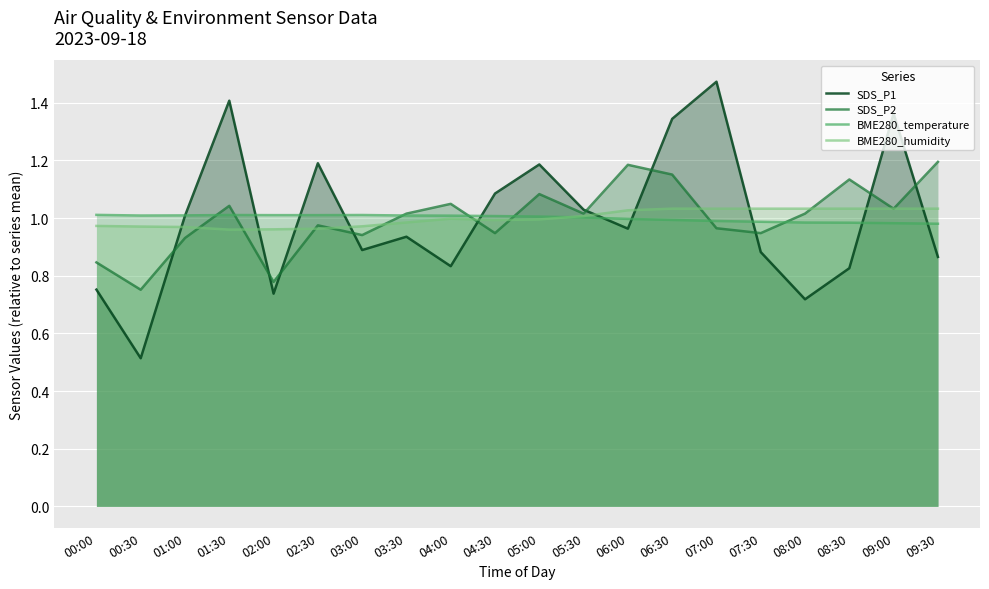

Reading right to left, what are all the values shown in this chart?

SDS_P1: 0.9	1.4	0.8	0.7	0.9	1.5	1.3	1.0	1.0	1.2	1.1	0.8	0.9	0.9	1.2	0.7	1.4	1.0	0.5	0.8
SDS_P2: 1.2	1.0	1.1	1.0	0.9	1.0	1.2	1.2	1.0	1.1	0.9	1.0	1.0	0.9	1.0	0.8	1.0	0.9	0.8	0.8
BME280_temperature: 1.0	1.0	1.0	1.0	1.0	1.0	1.0	1.0	1.0	1.0	1.0	1.0	1.0	1.0	1.0	1.0	1.0	1.0	1.0	1.0
BME280_humidity: 1.0	1.0	1.0	1.0	1.0	1.0	1.0	1.0	1.0	1.0	1.0	1.0	1.0	1.0	1.0	1.0	1.0	1.0	1.0	1.0